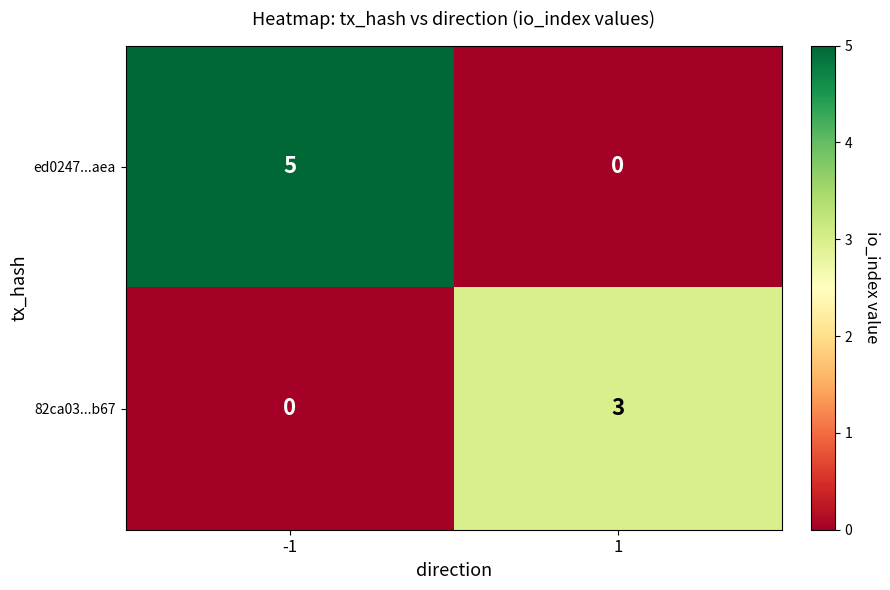

Which series has the largest range (max minus min)?

ed0247...aea